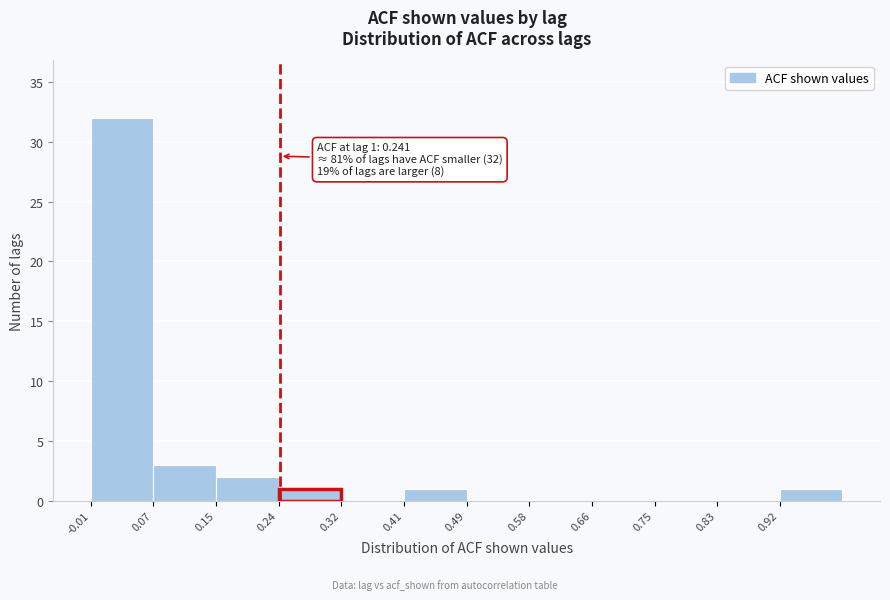

Which range on the x-axis has the tallest bar?

-0.01 to 0.07